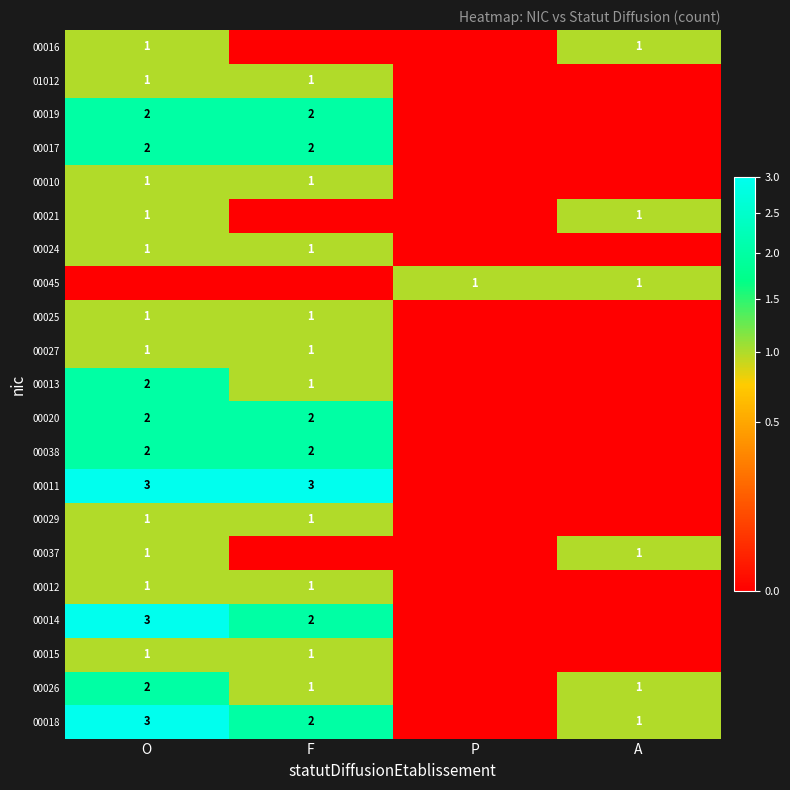

Is the value of 00038 at F greater than the value of 01012 at F?

Yes